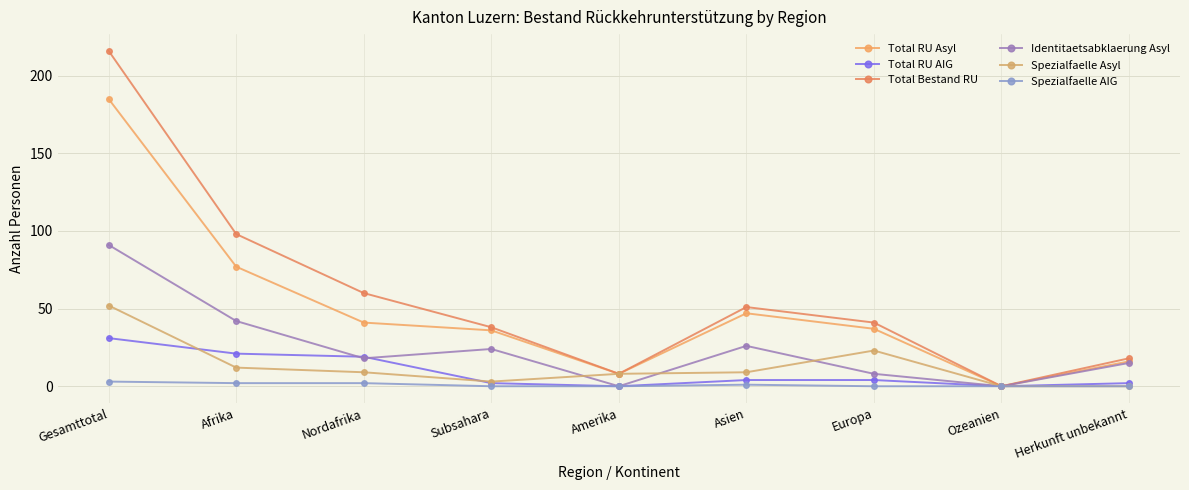

What are all the series names shown in the legend?

Total RU Asyl, Total RU AIG, Total Bestand RU, Identitaetsabklaerung Asyl, Spezialfaelle Asyl, Spezialfaelle AIG